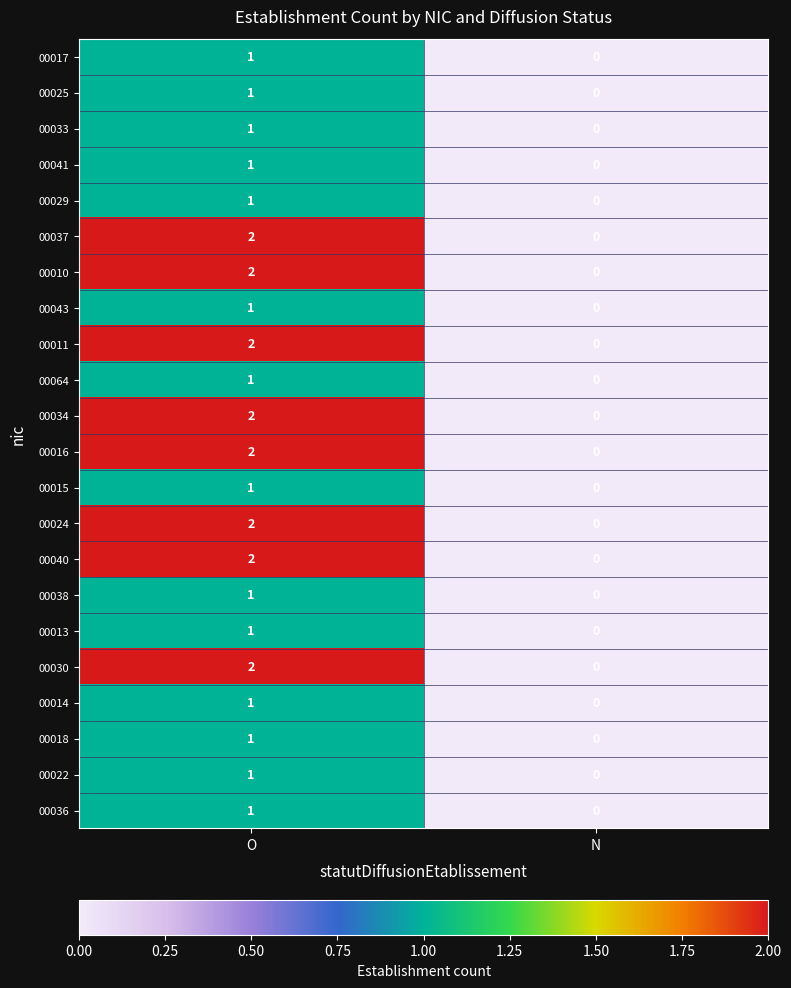

At which label does 00030 reach its minimum?

N